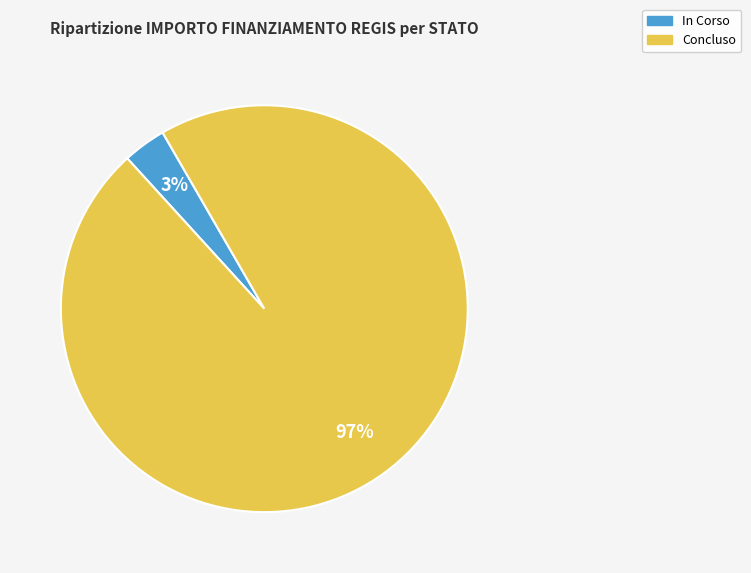

What percentage is the Concluso slice, to the nearest percent?

97%